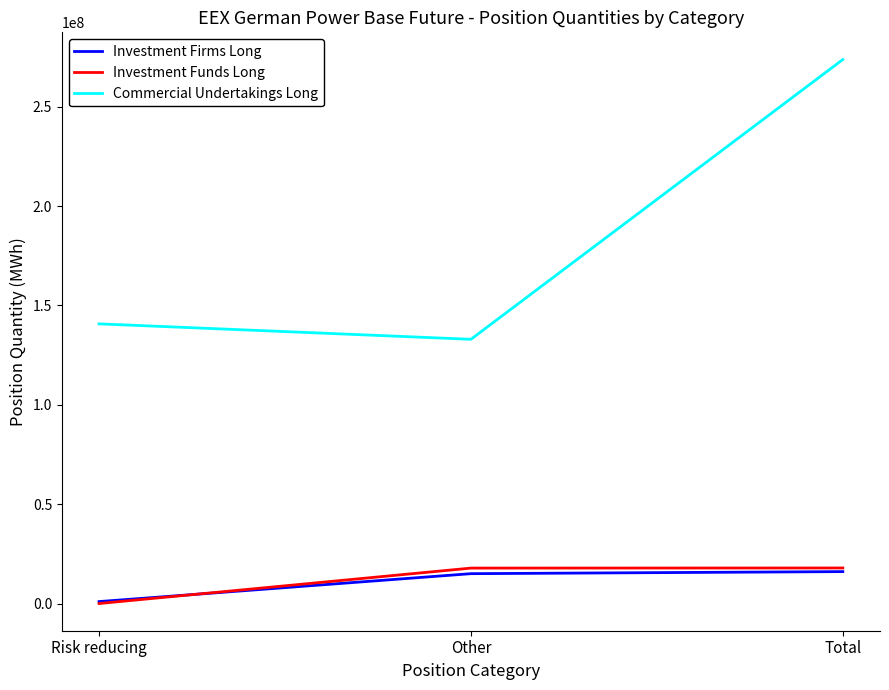

What is the average value of the Investment Funds Long series?

11963434.0